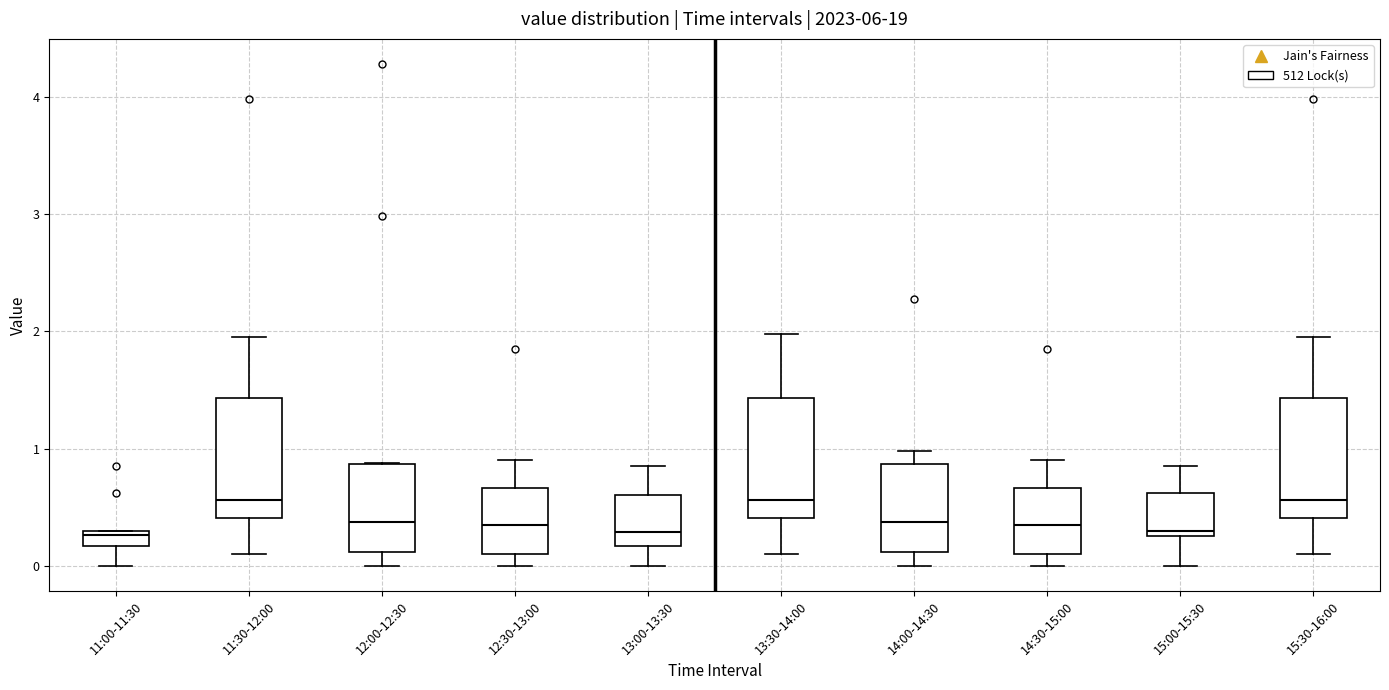

Where does the upper whisker of the box for 11:30-12:00 end on the y-axis? The values are not printed on the chart, so give them approximately, as read against the axis.

2.0